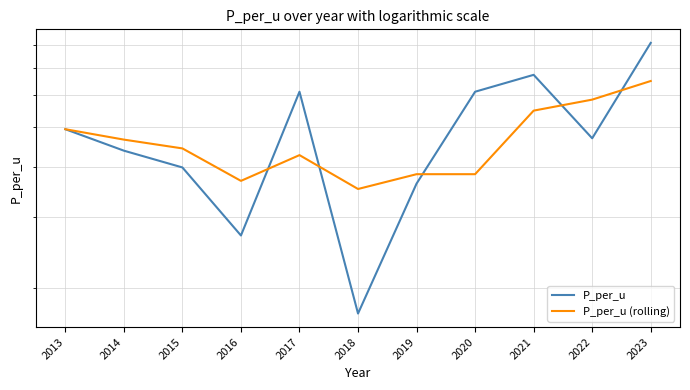

Reading left to right, what are all the values shown in this chart?

P_per_u: 2013=5.0	2014=4.4	2015=4.0	2016=2.7	2017=6.1	2018=1.7	2019=3.6	2020=6.1	2021=6.8	2022=4.7	2023=8.1
P_per_u (rolling): 2013=5.0	2014=4.7	2015=4.4	2016=3.7	2017=4.3	2018=3.5	2019=3.8	2020=3.8	2021=5.5	2022=5.9	2023=6.5